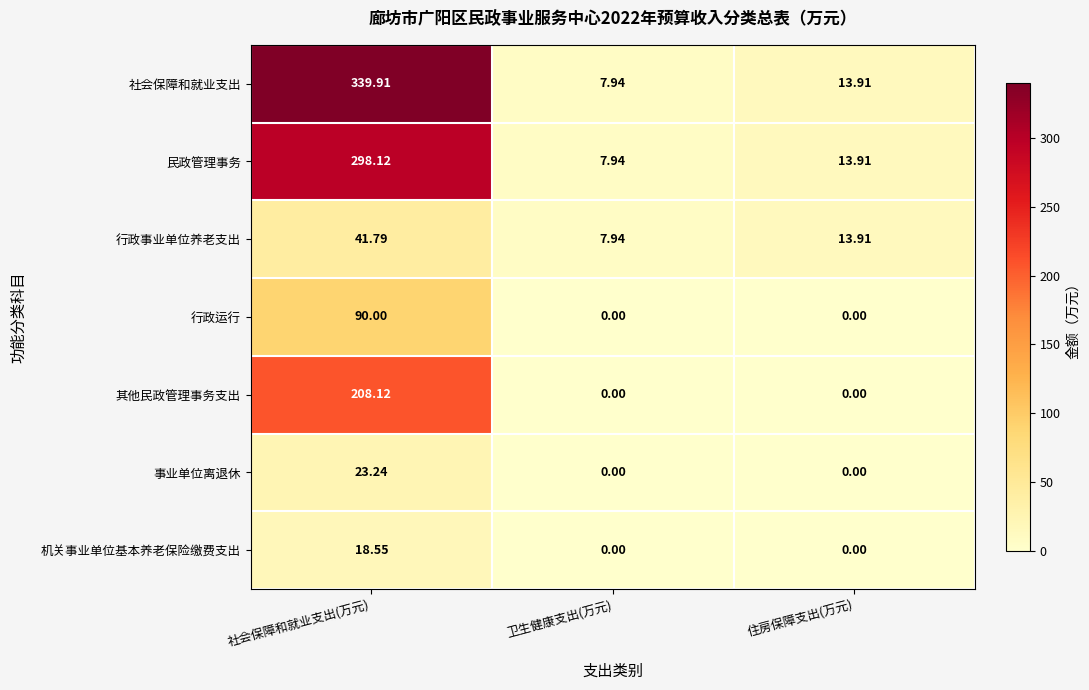

Which series has the widest spread of values?

社会保障和就业支出